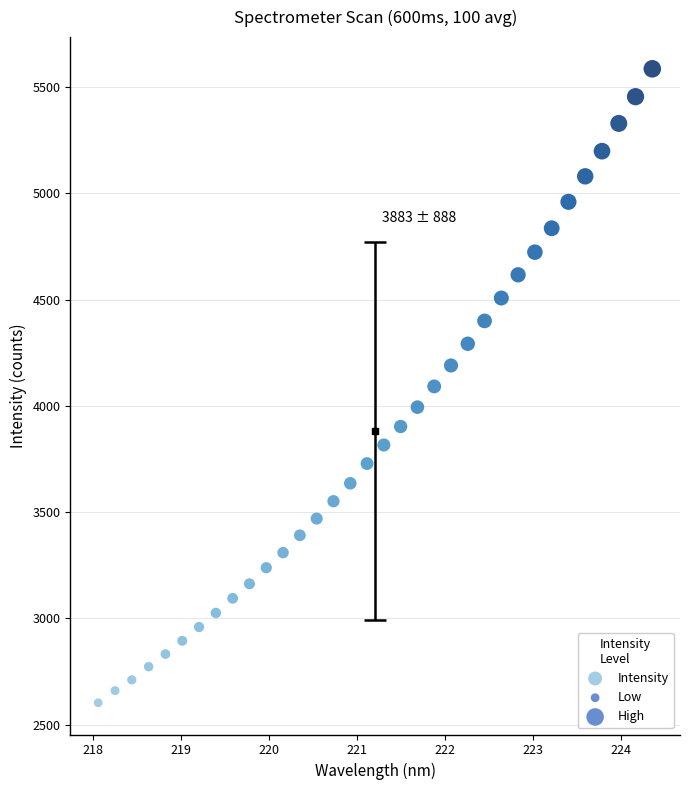

What is the range of X values (max minus min)?

6.3